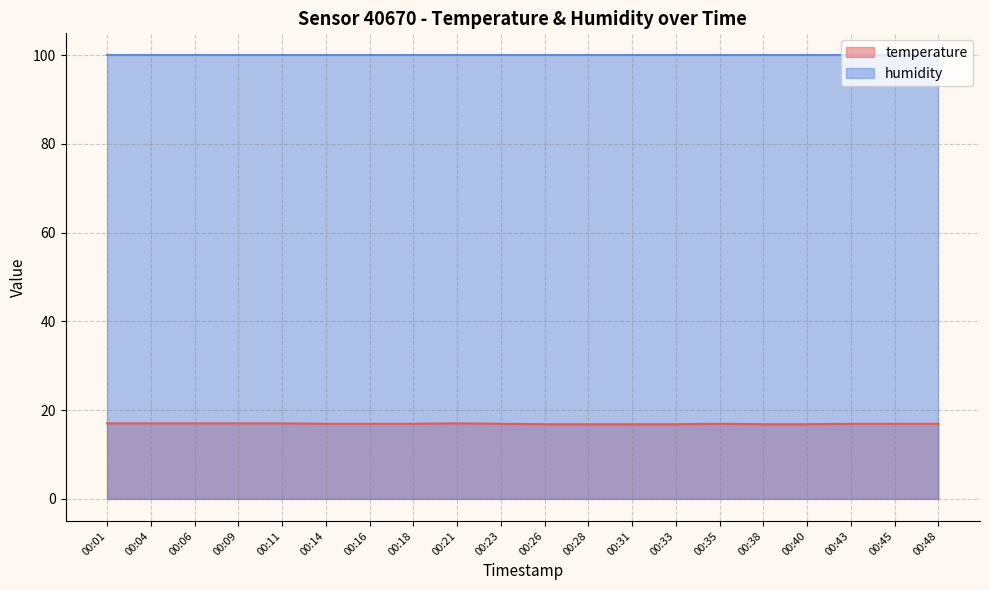

At which category does the chart reach its peak across all series?

00:01